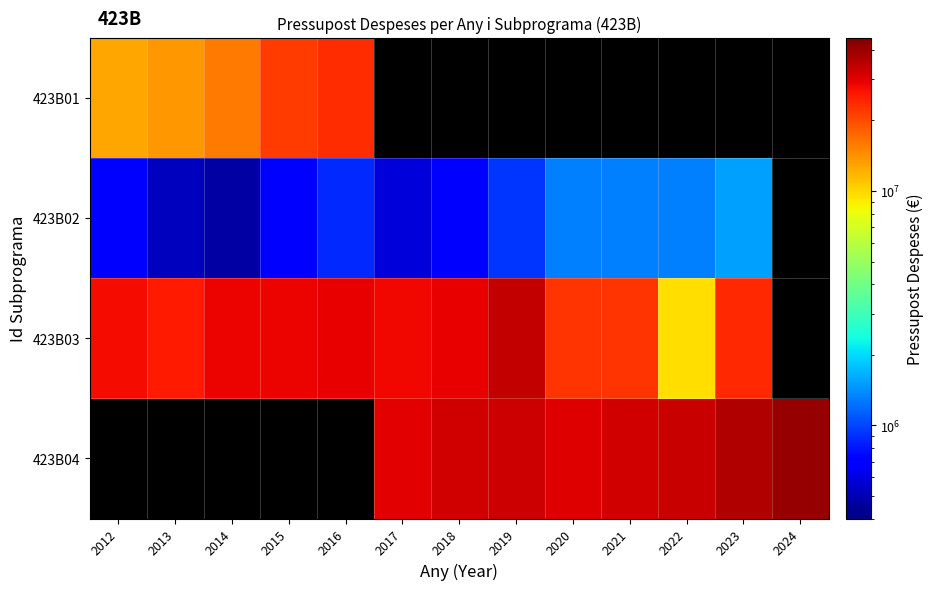

What is the highest value of the 423B03 series?

33615947.0